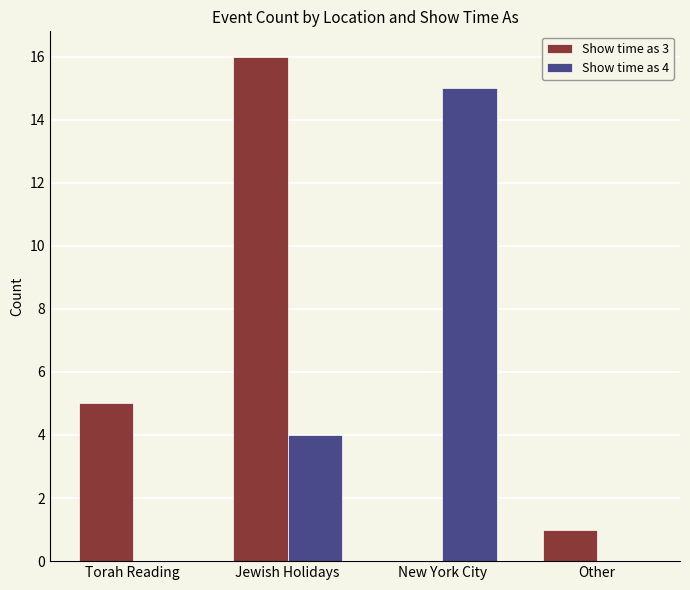

Count the number of categories in the chart.

4